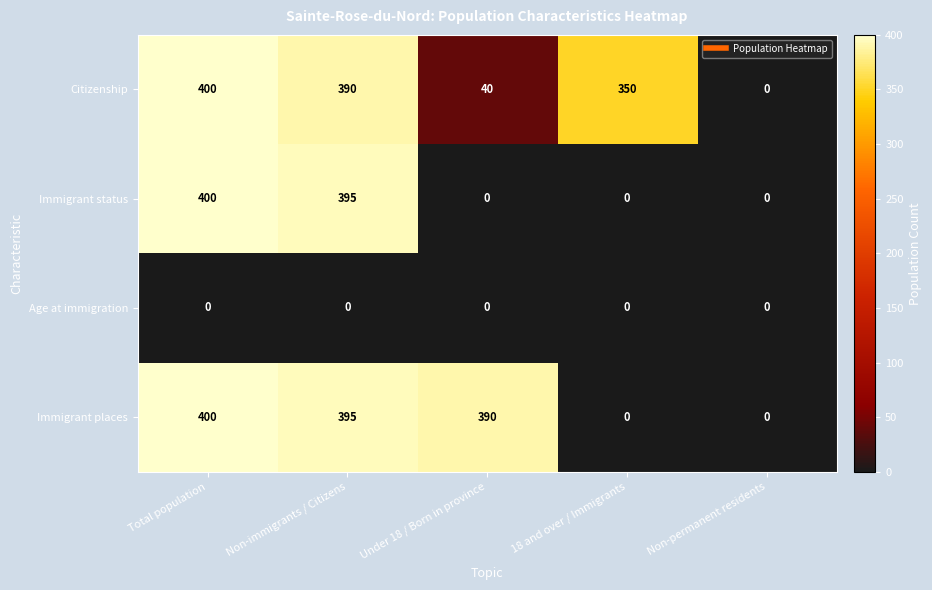

What is the difference between the Immigrant places values at Non-immigrants / Citizens and 18 and over / Immigrants?

395